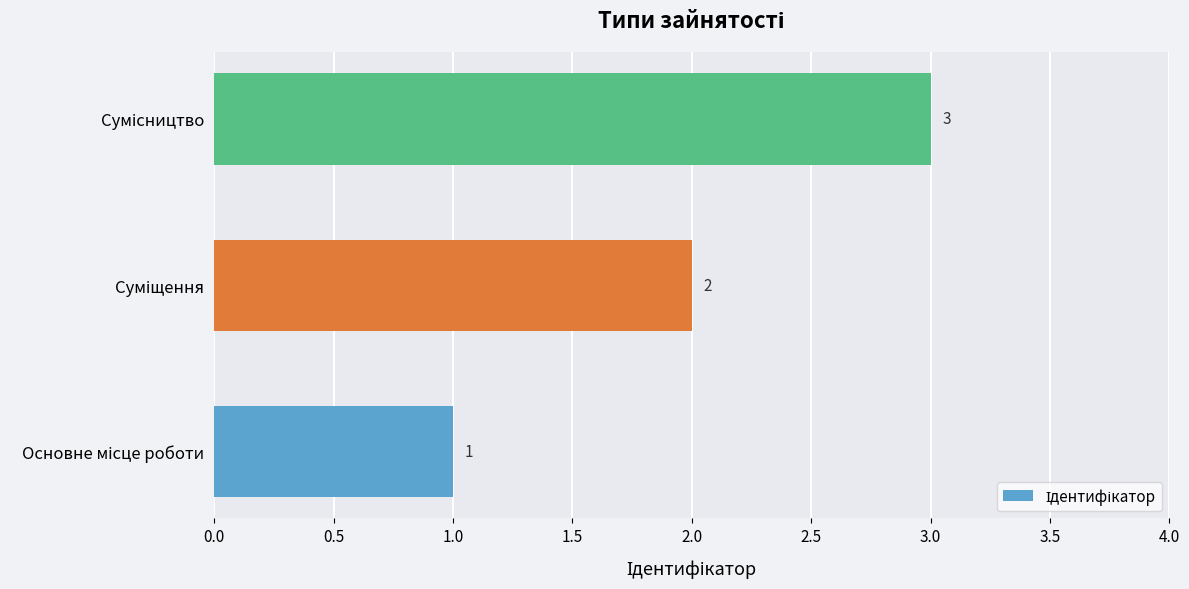

How many values are between 1 and 3?

3